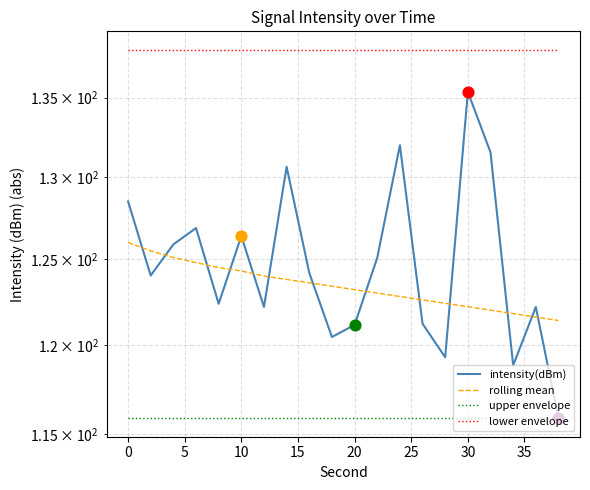

Which series has the largest total across all categories?

lower envelope